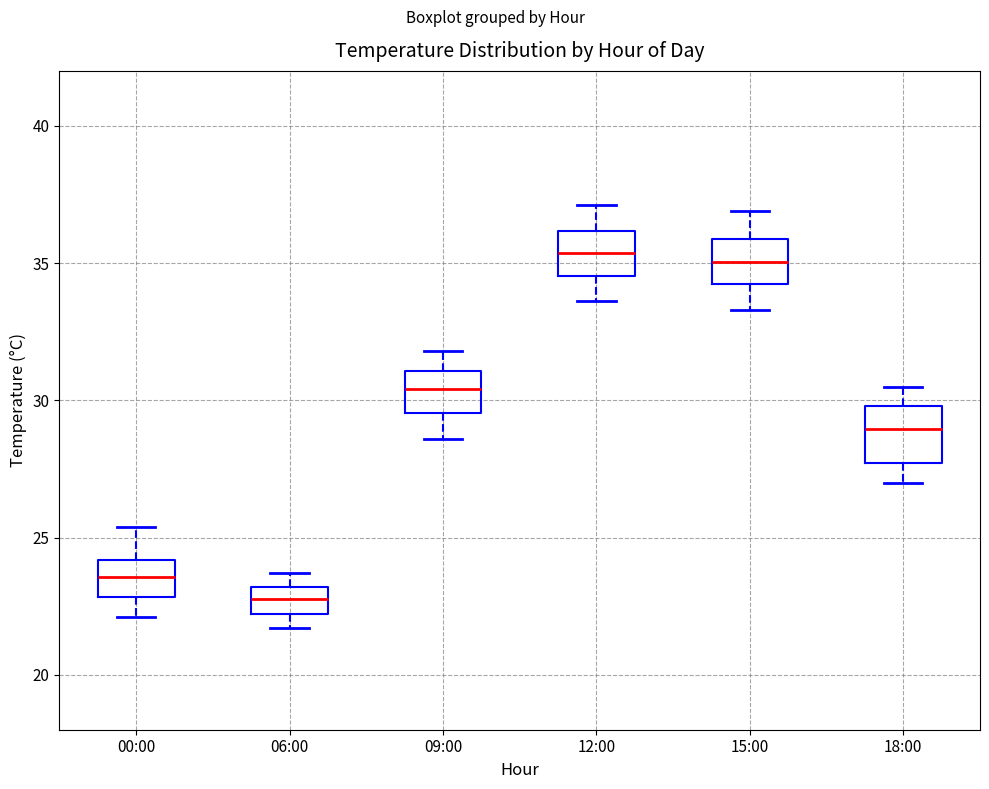

Reading left to right, read every box against the y-axis: the position of its median line, the range the box covers, and the ends of its whiskers. The values are not printed on the chart, so give them approximately, as read against the axis.

00:00: median 23.5, box 23.0 to 24.0, whiskers 22.0 to 25.5
06:00: median 23.0 (inside the box), box 22.0 to 23.0, whiskers 21.5 to 23.5
09:00: median 30.5, box 29.5 to 31.0, whiskers 28.5 to 32.0
12:00: median 35.5, box 34.5 to 36.0, whiskers 33.5 to 37.0
15:00: median 35.0, box 34.0 to 36.0, whiskers 33.5 to 37.0
18:00: median 29.0, box 27.5 to 30.0, whiskers 27.0 to 30.5